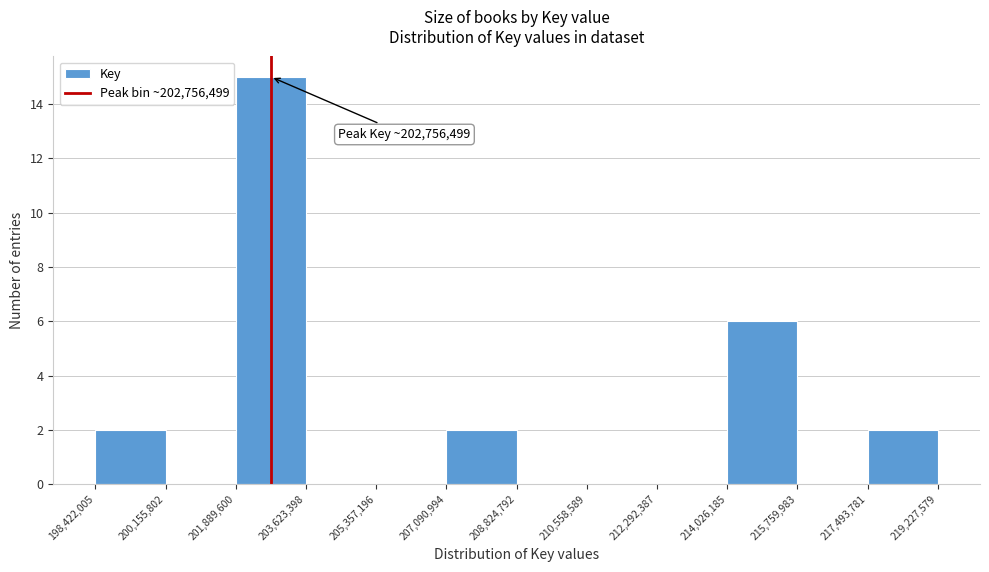

Which range on the x-axis has the tallest bar?

201,889,600 to 203,623,398